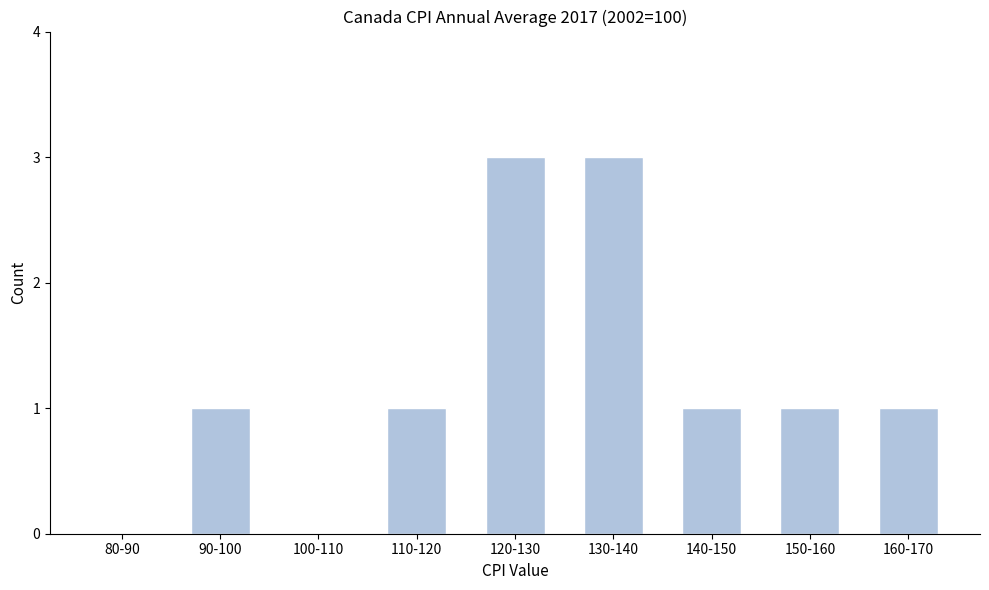

Reading left to right, extract all data points from this chart.

80-90=0	90-100=1	100-110=0	110-120=1	120-130=3	130-140=3	140-150=1	150-160=1	160-170=1